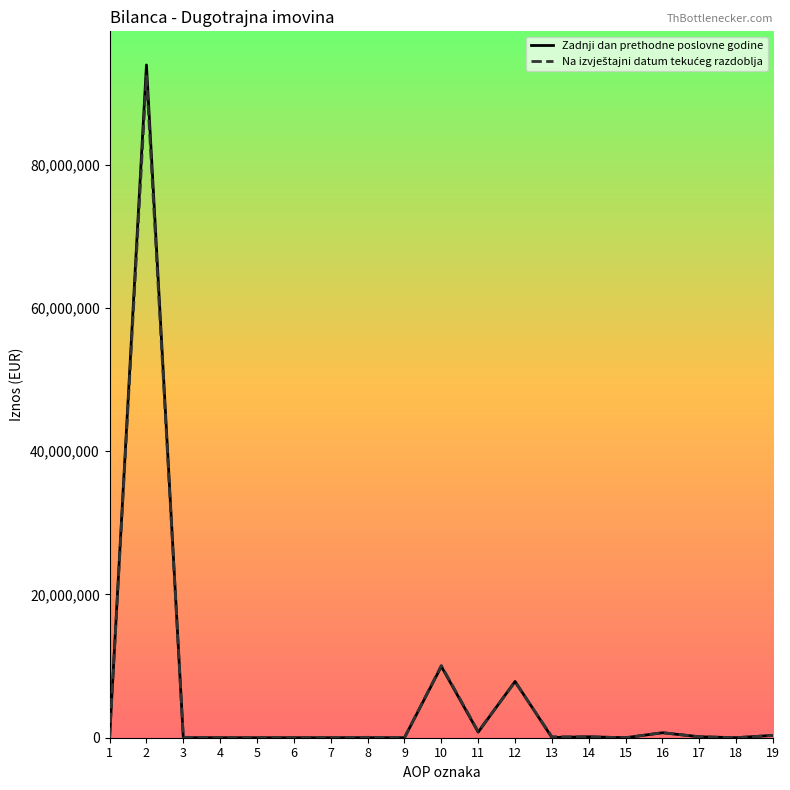

What is the greatest value displayed?

93909977